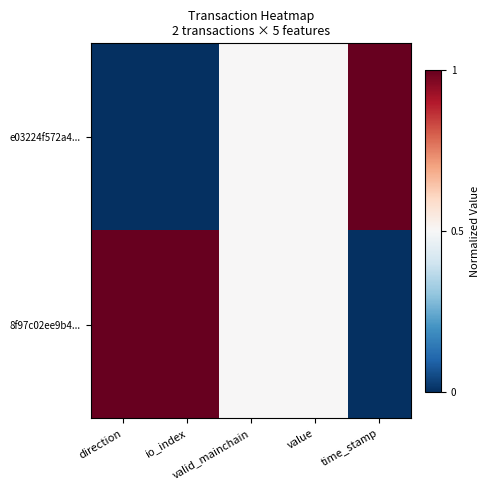

How many categories are shown in the chart?

5